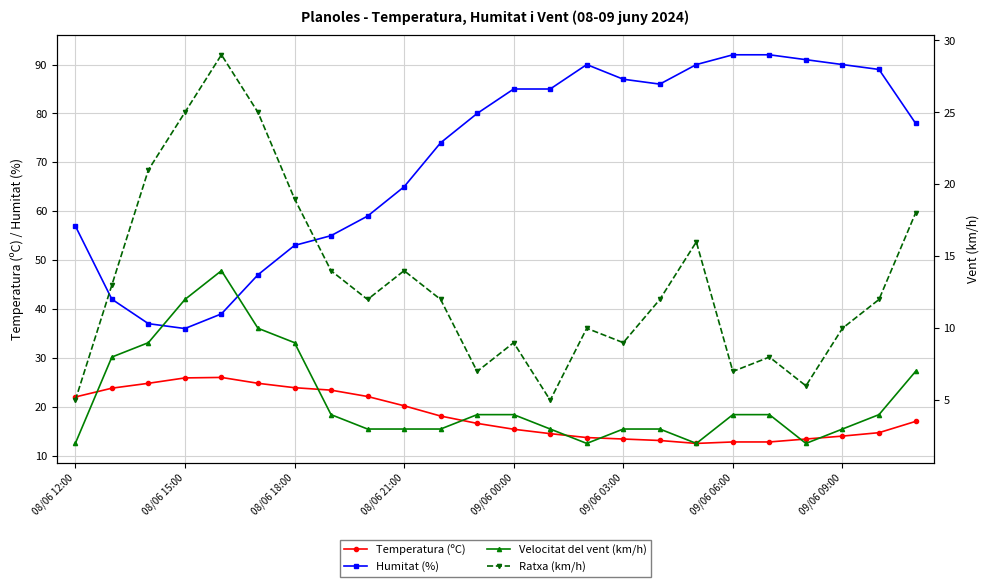

What is the difference between the second highest and minimum values in the Velocitat del vent (km/h) series?

10.0